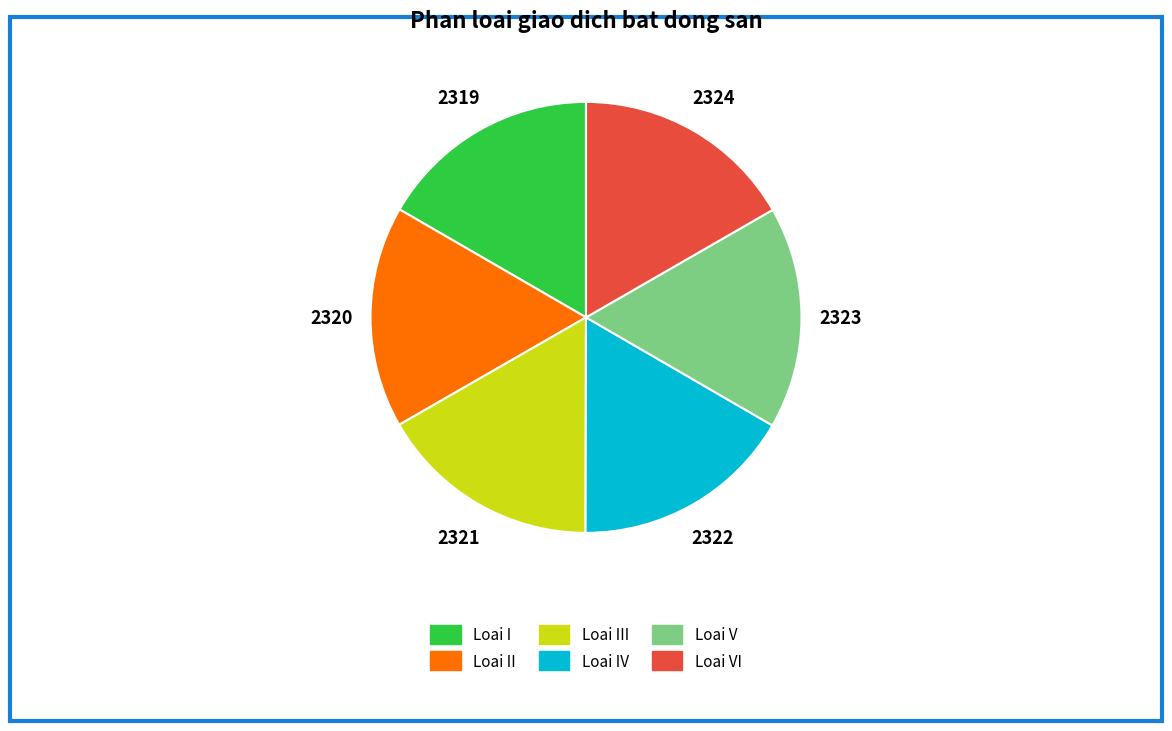

Is there any slice that represents more than half of the pie?

No